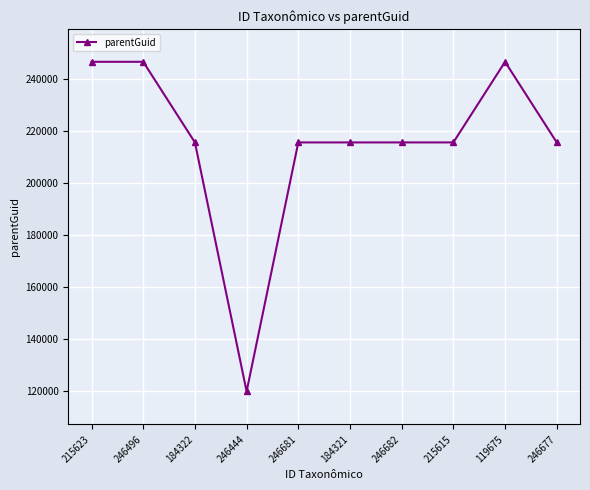

Where is the first local minimum?

246444